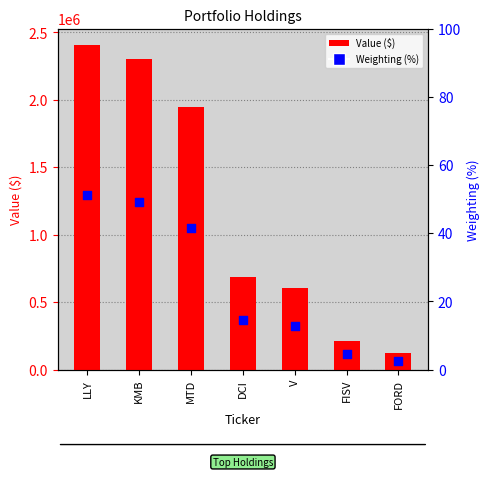

Which series has the widest spread of Y values?

Value ($)